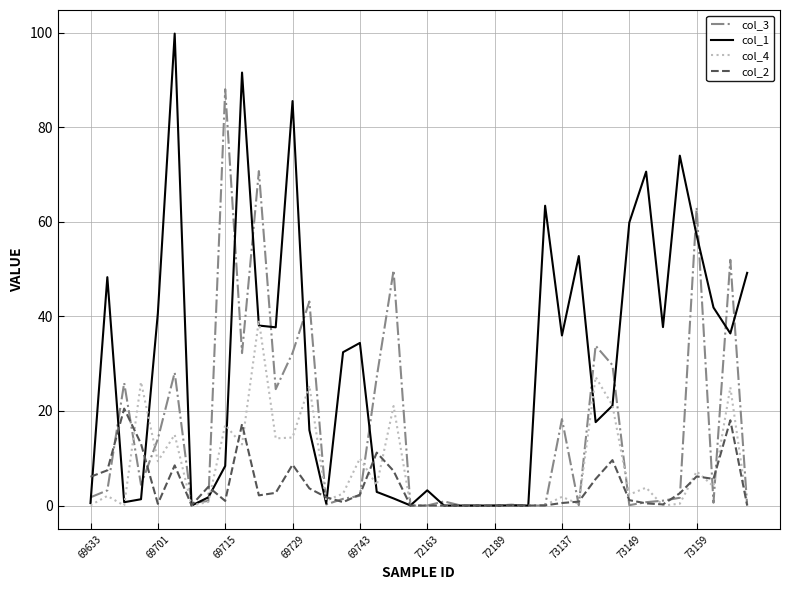

Which series has the largest range (max minus min)?

col_1